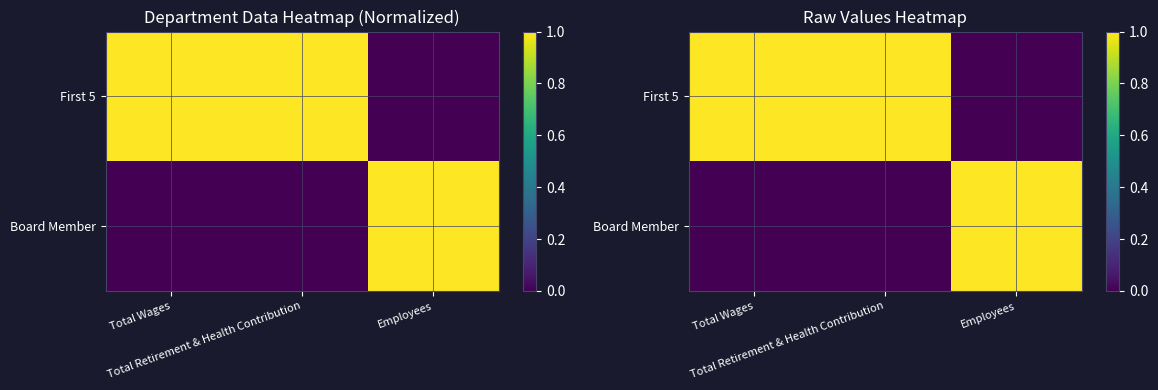

Between Total Wages and Employees, which series saw the biggest shift?

First 5